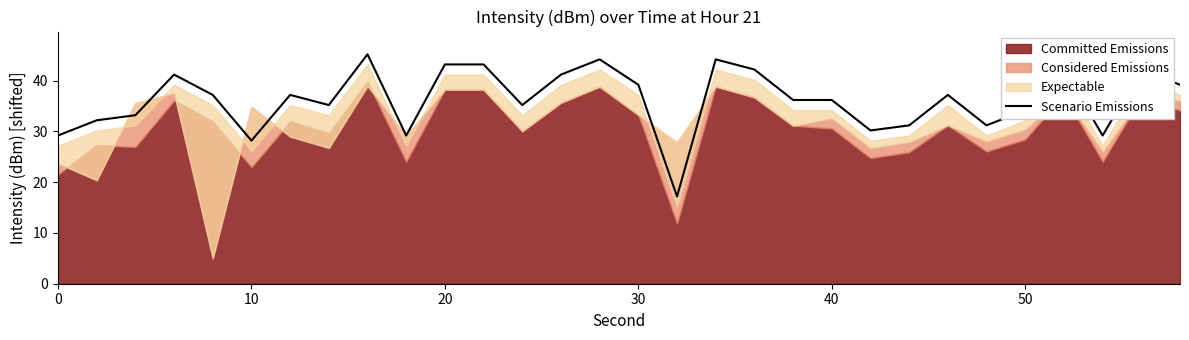

The chart shows a value of 17.4 at 12. True or false?

False